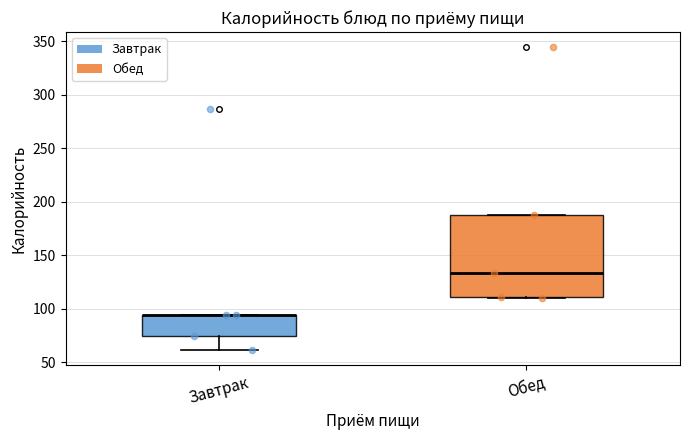

Reading left to right, read every box against the y-axis: the position of its median line, the range the box covers, and the ends of its whiskers. The values are not printed on the chart, so give them approximately, as read against the axis.

Завтрак: median 95 (drawn on the box's upper edge), box 75 to 95, whiskers 60 to 95
Обед: median 135, box 110 to 190, whiskers 110 to 190